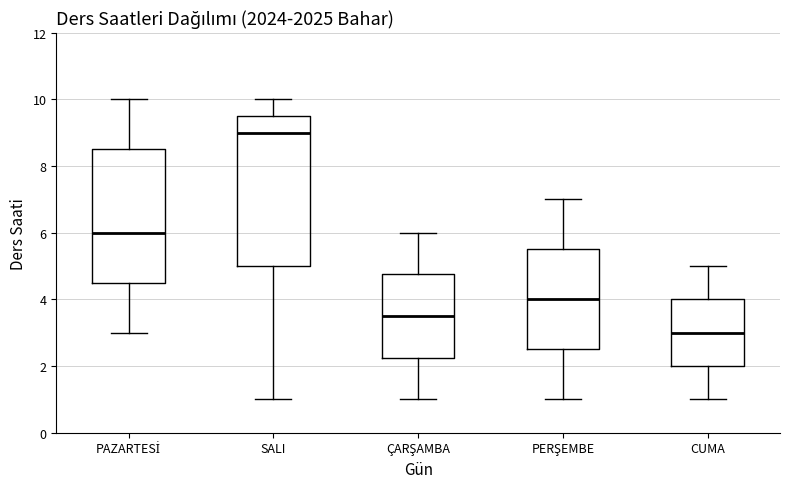

Which box's median line is the highest?

SALI